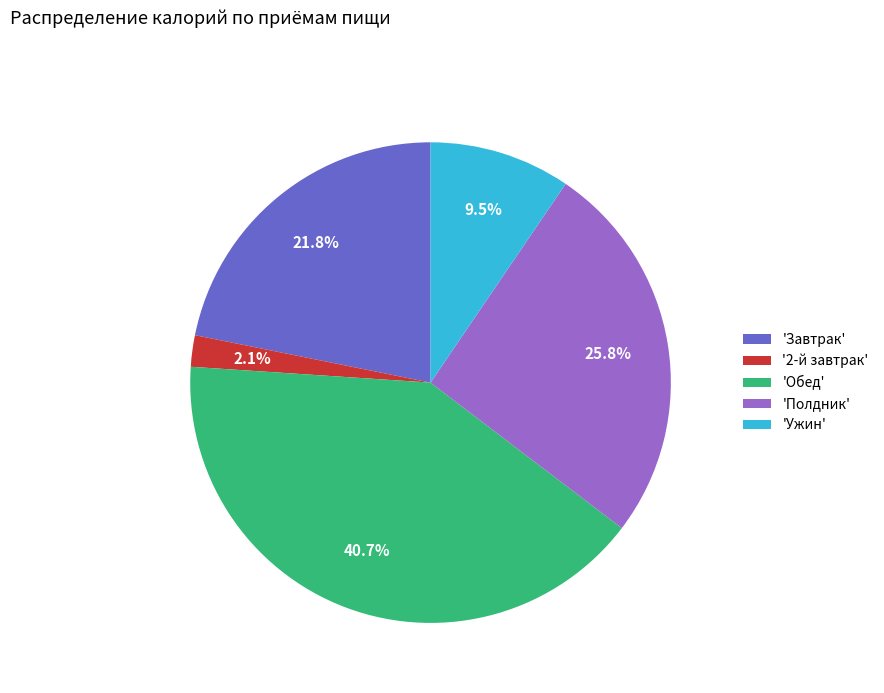

What percentage do 'Обед' and '2-й завтрак' together represent?

42.8%